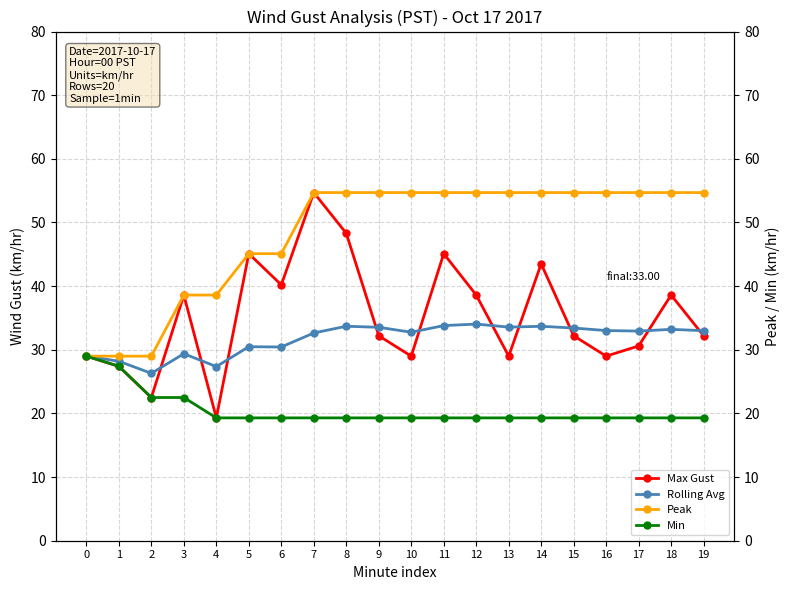

True or false: Min and Peak cross at least once.

False